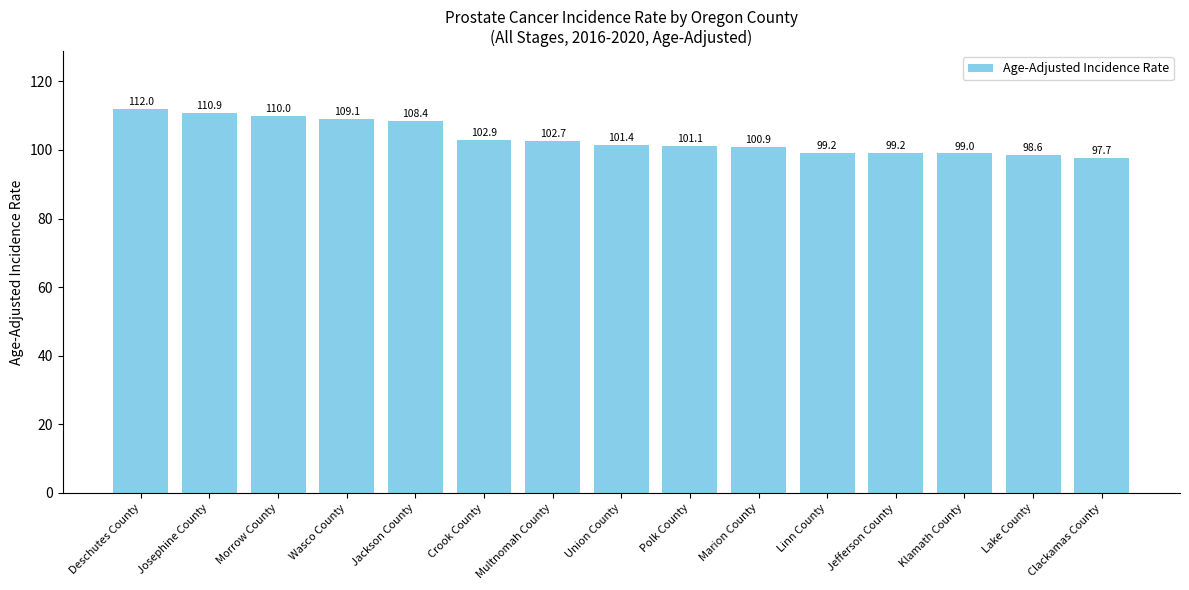

What is the difference between the maximum and second lowest values?

13.4